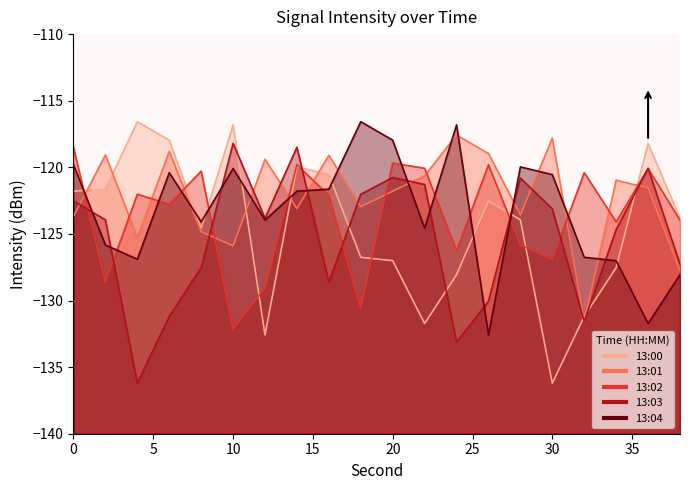

Which category has the highest value in the 13:03 series?

10